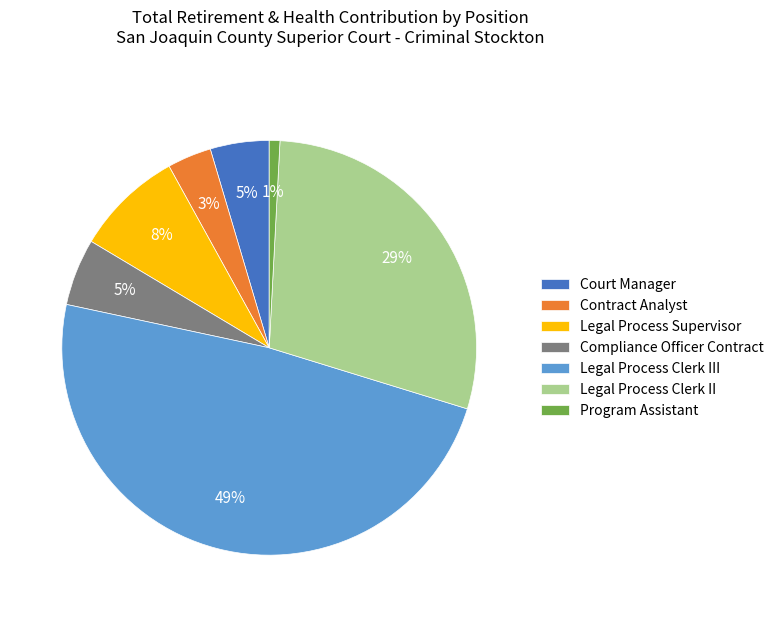

Approximately how many times larger is the value at Contract Analyst compared to Legal Process Supervisor?

0.4